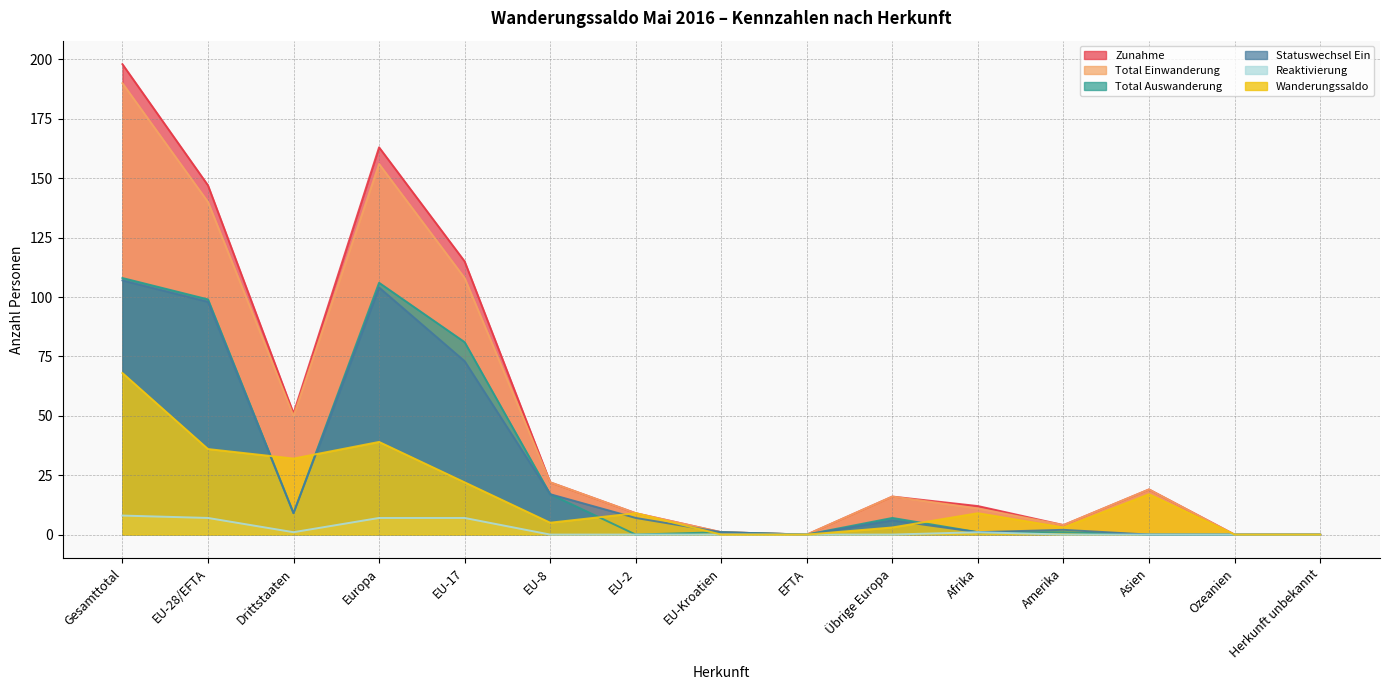

Does the chart have visible grid lines?

Yes